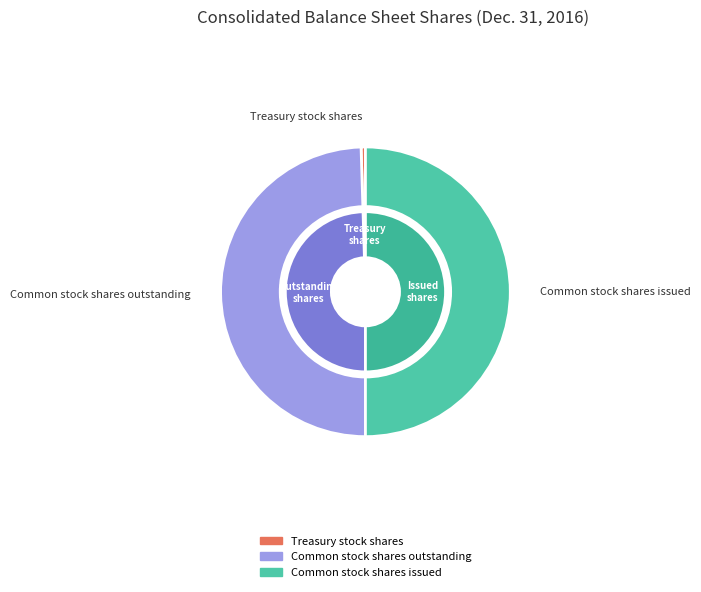

What percentage is NOT represented by Common stock shares issued?

50.0%